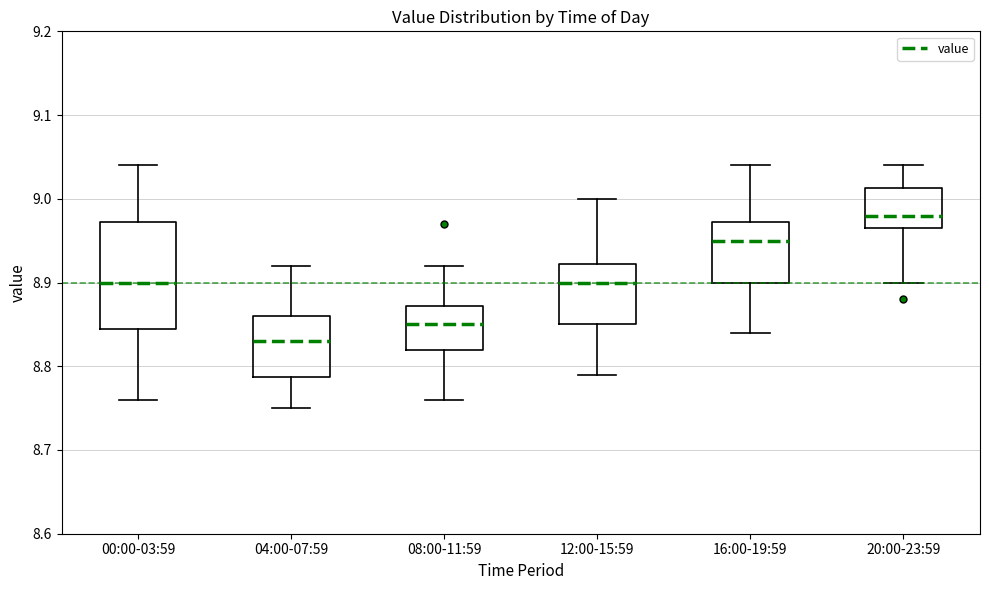

Which box is the tallest, from its lower edge to its upper edge?

00:00-03:59